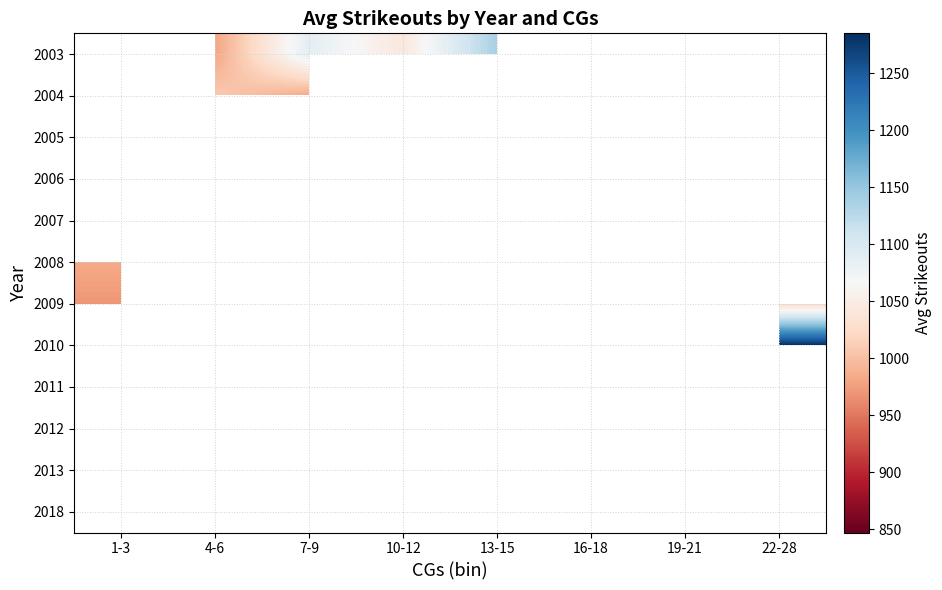

List the series in order of their peak value, highest first.

2009, 2010, 2011, 2012, 2013, 2018, 2003, 2004, 2005, 2006, 2007, 2008